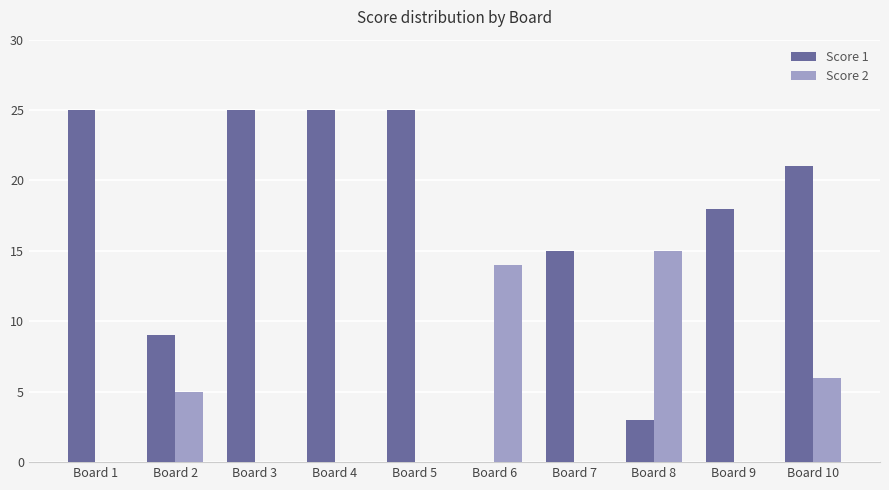

At which label does Score 1 first exceed 21?

Board 1